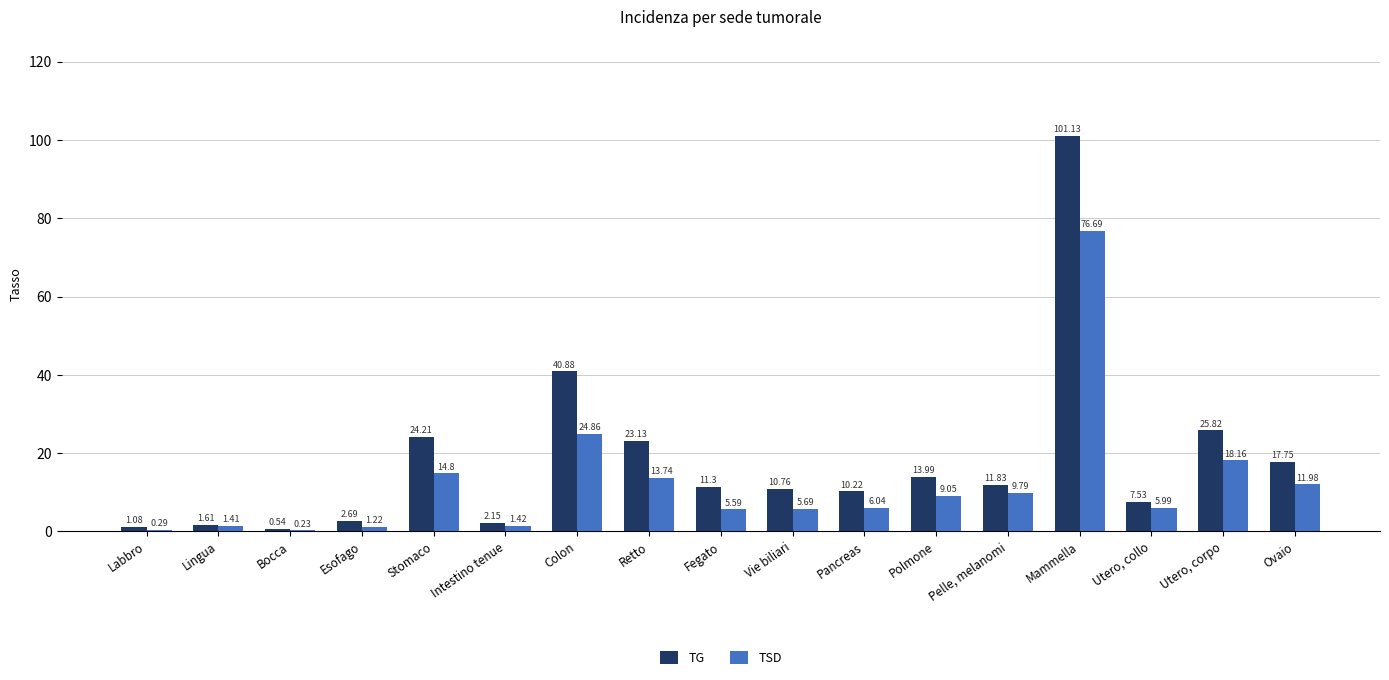

What is the total value across all series at Intestino tenue?

3.6